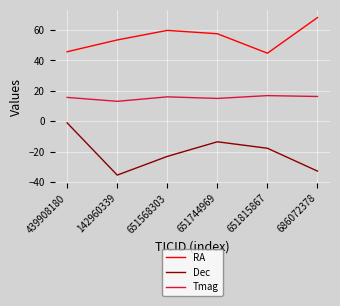

Is the value of RA at 651744969 greater than the value of Dec at 142960339?

Yes